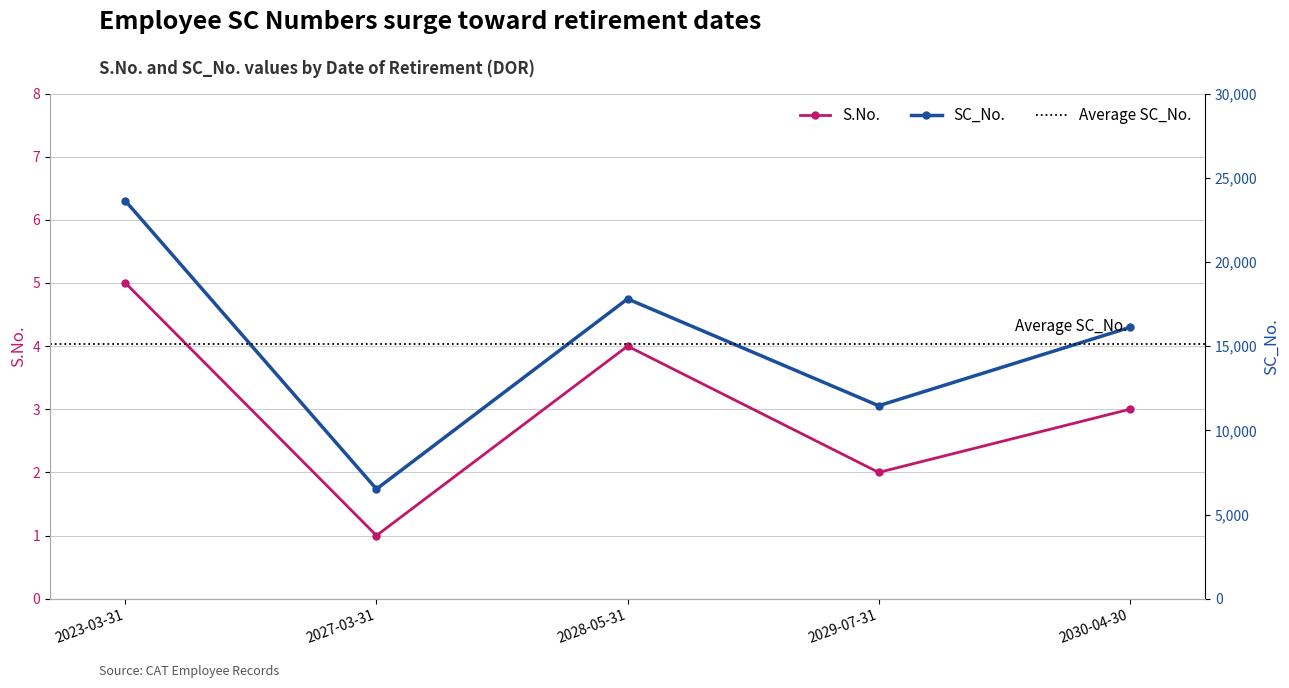

At which label does S.No. first exceed 3?

2023-03-31